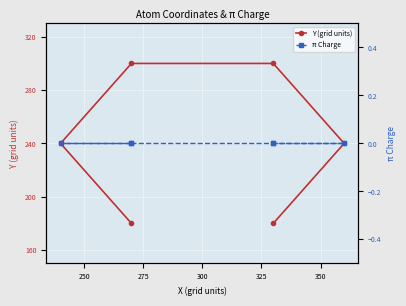

The π Charge series shows 0 at 275. True or false?

True